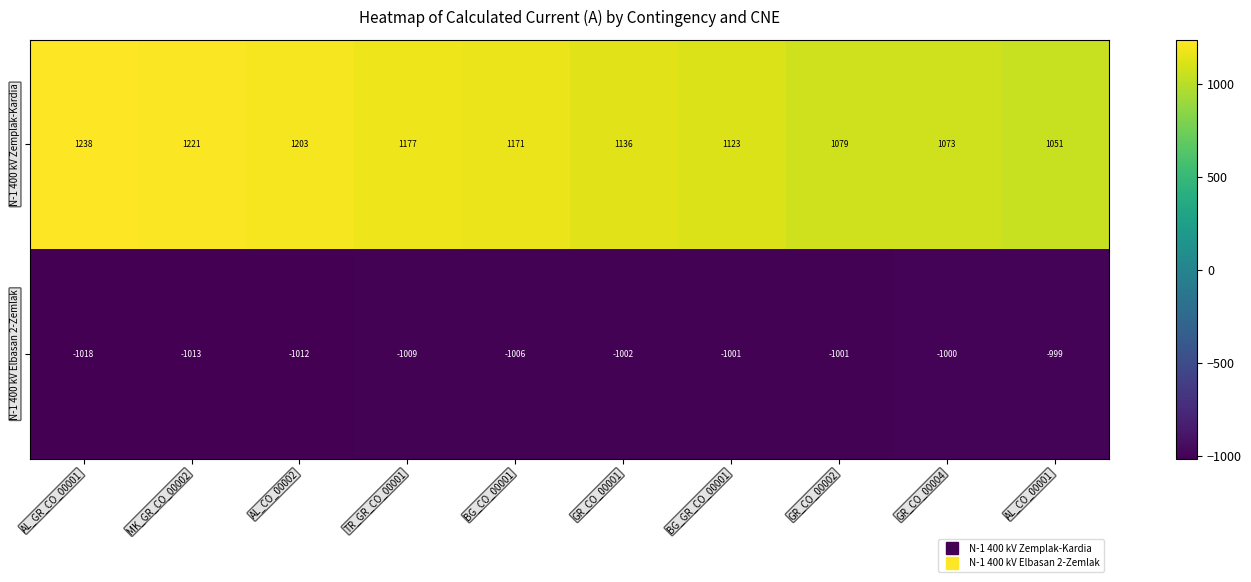

Reading left to right, what are all the values shown in this chart?

N-1 400 kV Zemplak-Kardia: 1238	1221	1203	1177	1171	1136	1123	1079	1073	1051
N-1 400 kV Elbasan 2-Zemlak: -1018	-1013	-1012	-1009	-1006	-1002	-1001	-1001	-1000	-999